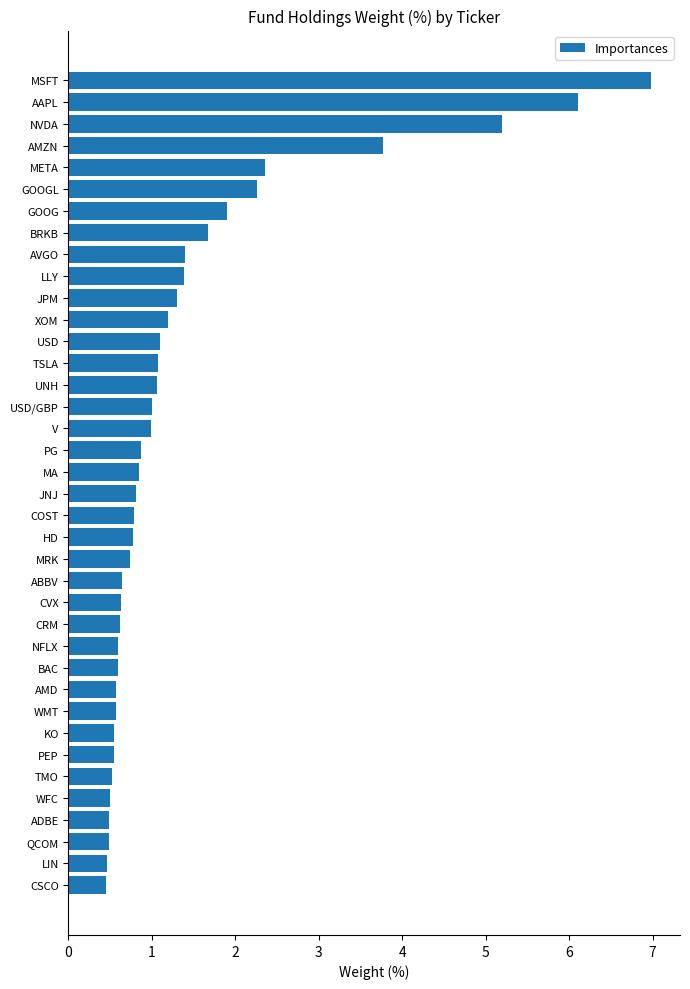

Which has a higher value, GOOGL or TSLA?

GOOGL